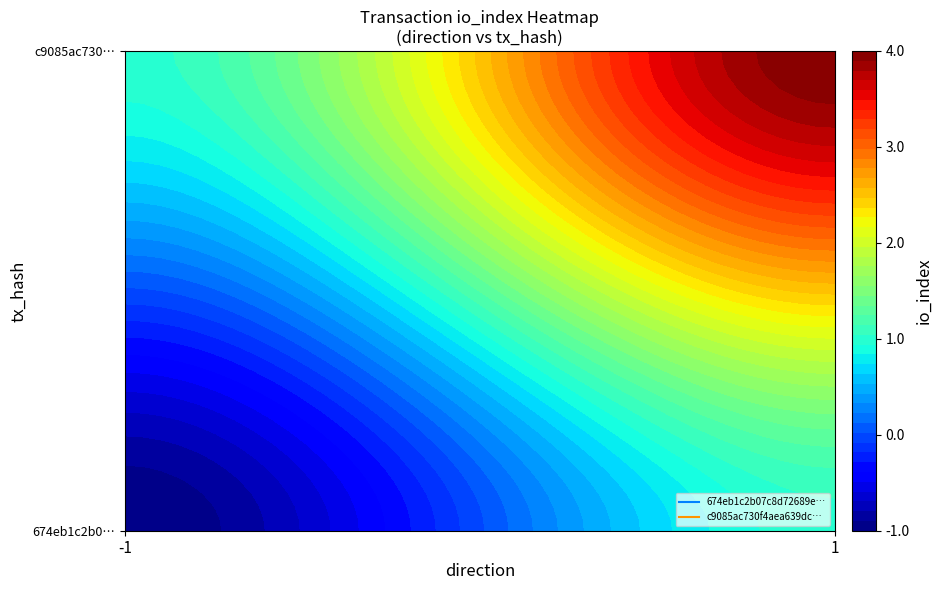

Reading left to right, transcribe all the data shown in this chart.

674eb1c2b07c8d72689e5cc5b50a38d1cd4530e: -1	1
c9085ac730f4aea639dc1556c2b4d0cb68d9815: 1	4